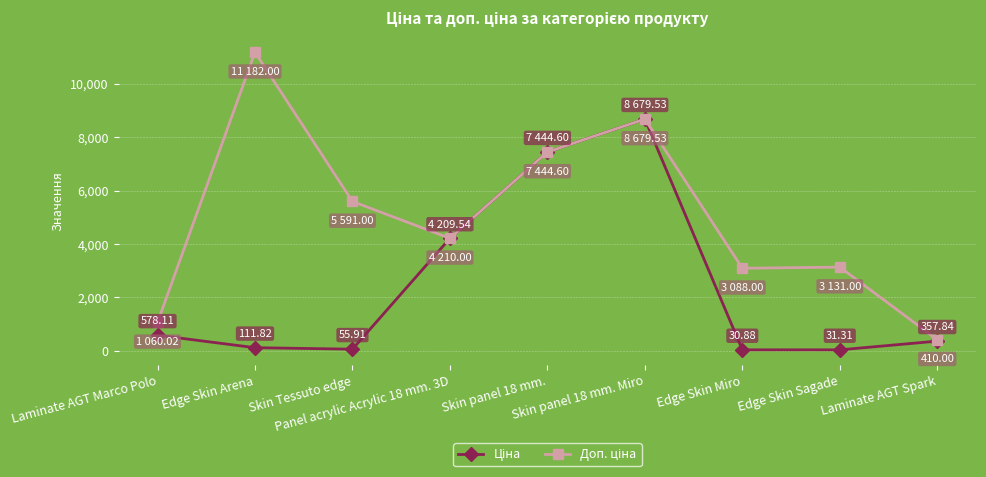

Is the value of Ціна at Skin panel 18 mm. greater than the value of Доп. ціна at Edge Skin Miro?

Yes